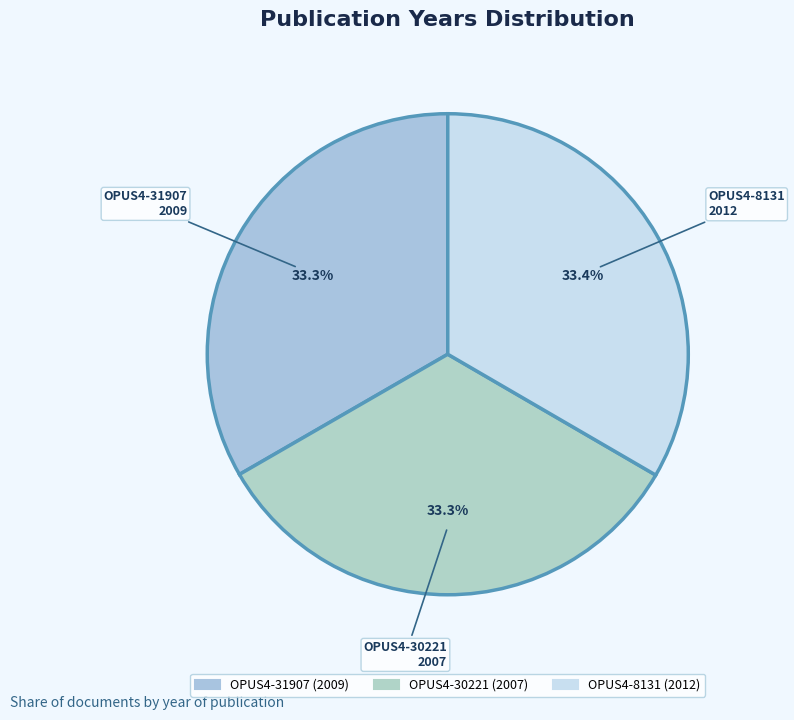

Is the sum of OPUS4-31907 and OPUS4-30221 greater than half?

Yes